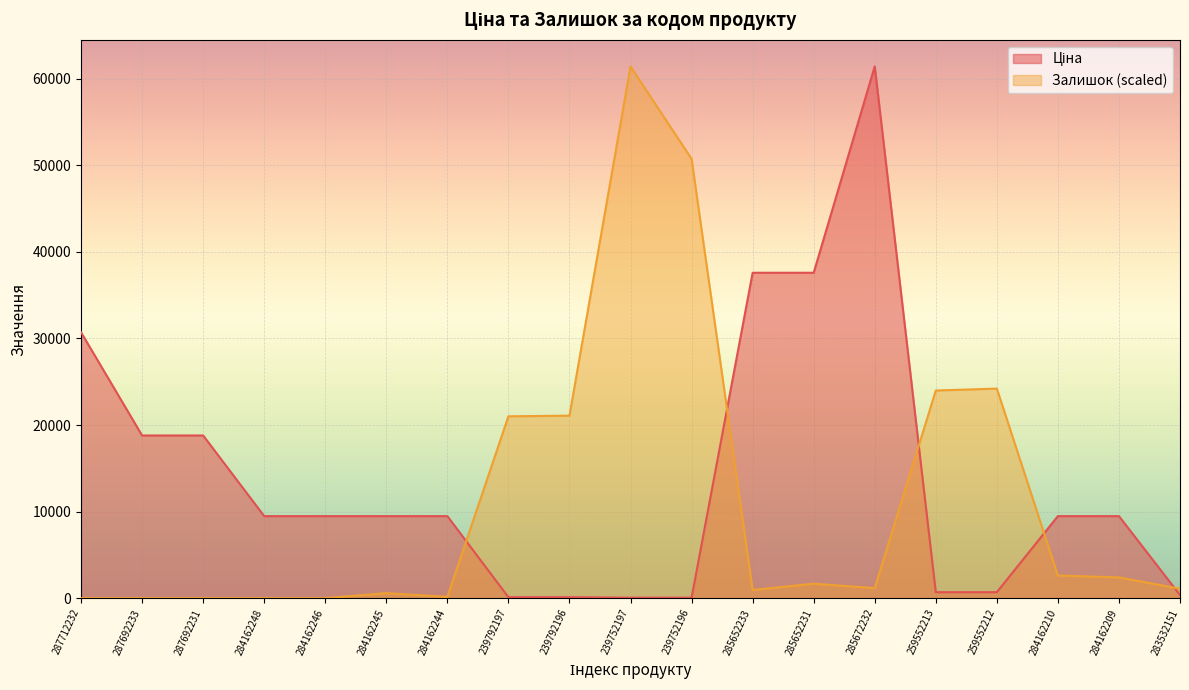

Between 259552213 and 284162248, which is larger?

284162248